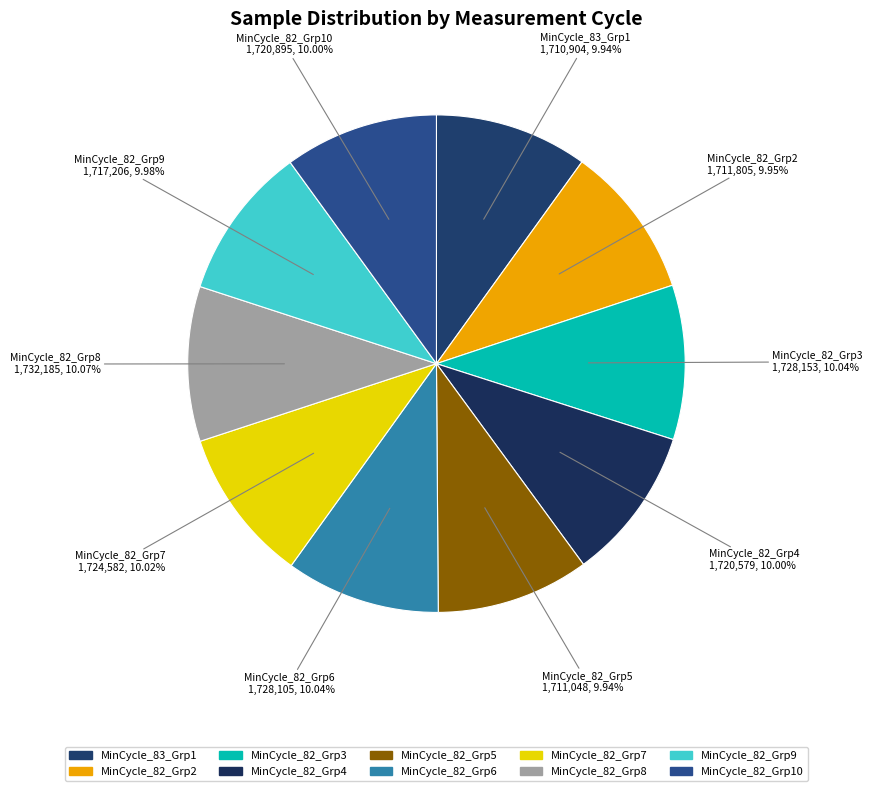

How many slices are in this pie chart?

10